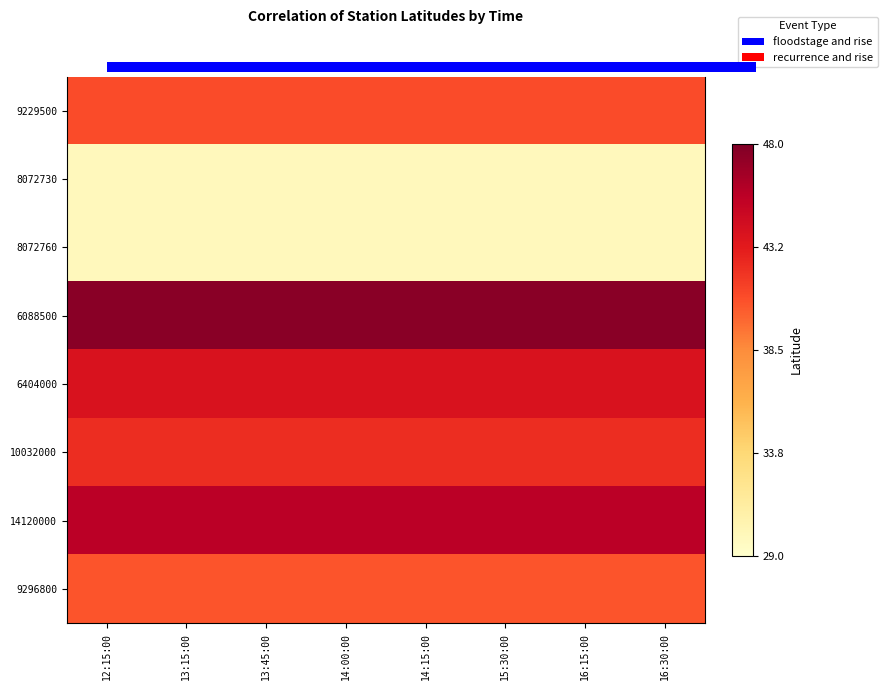

The value of 9296800 at 15:30:00 is 71.8. True or false?

False